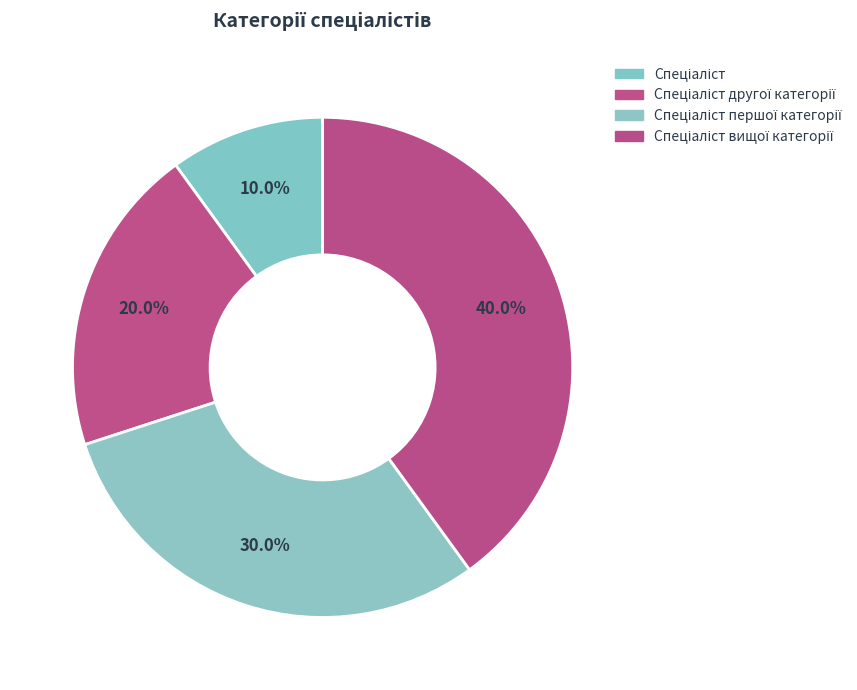

Rank the categories by value from highest to lowest.

Спеціаліст вищої категорії, Спеціаліст першої категорії, Спеціаліст другої категорії, Спеціаліст